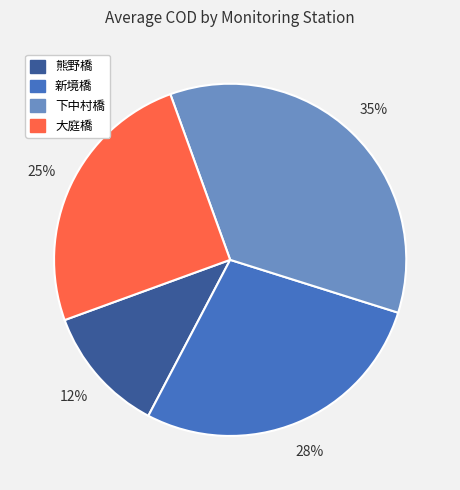

How many segments does this pie chart have?

4